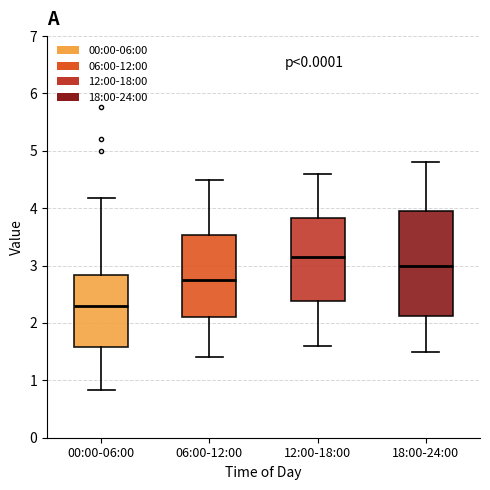

Which box's median line is the lowest?

00:00-06:00